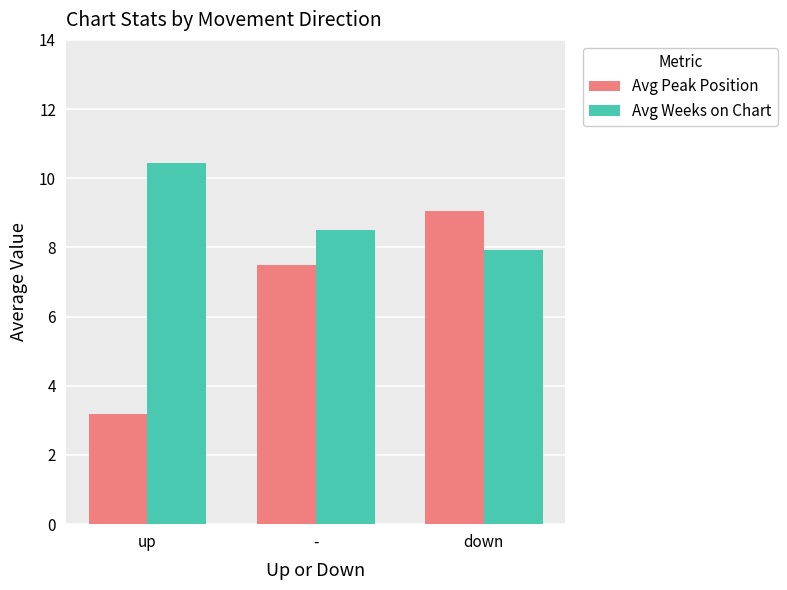

What is the minimum value for Avg Weeks on Chart?

7.9